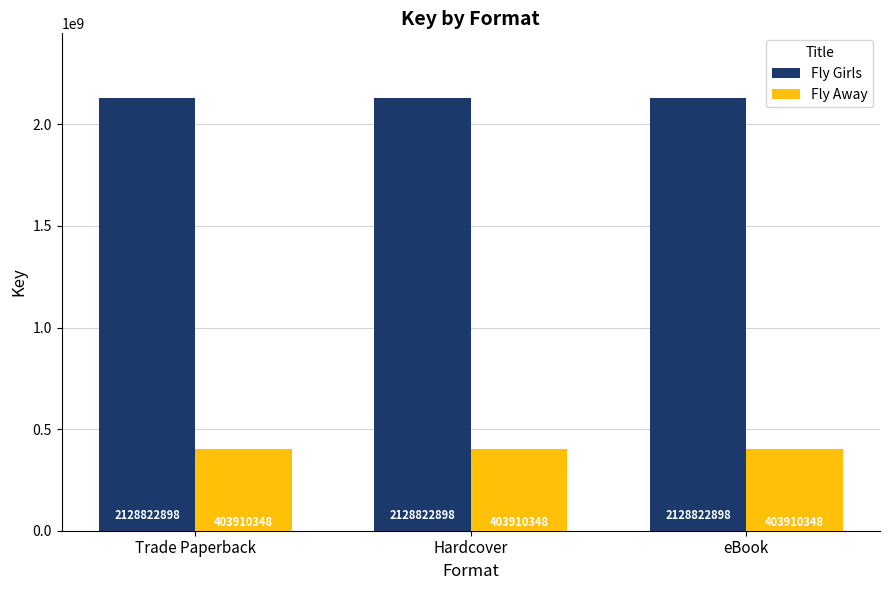

True or false: Fly Away has a value of 135407270 at Trade Paperback.

False